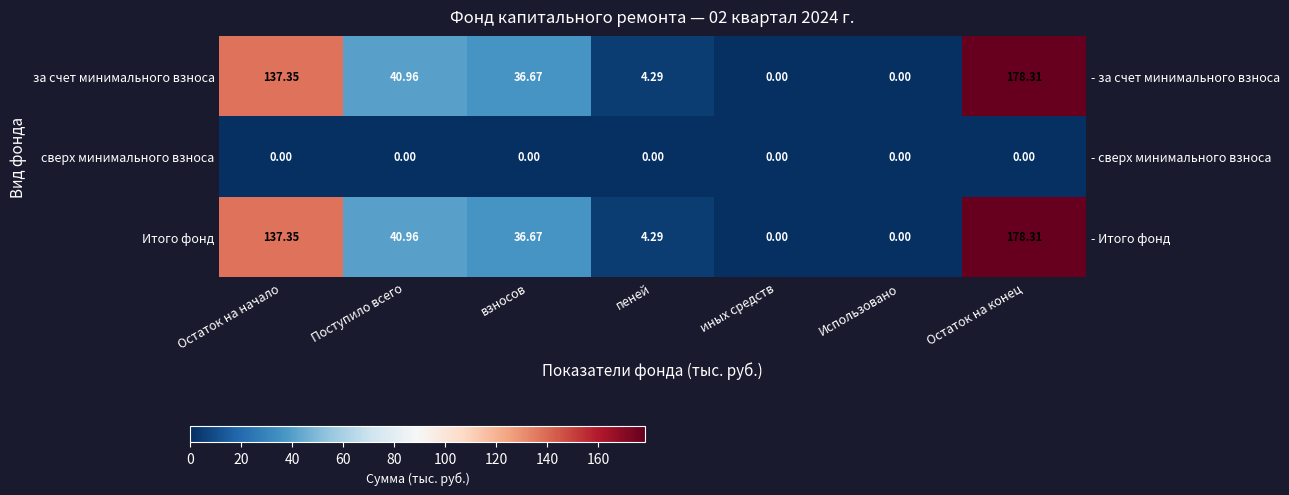

Is the value of сверх минимального взноса at Остаток на конец greater than the value of Итого фонд at Остаток на конец?

No